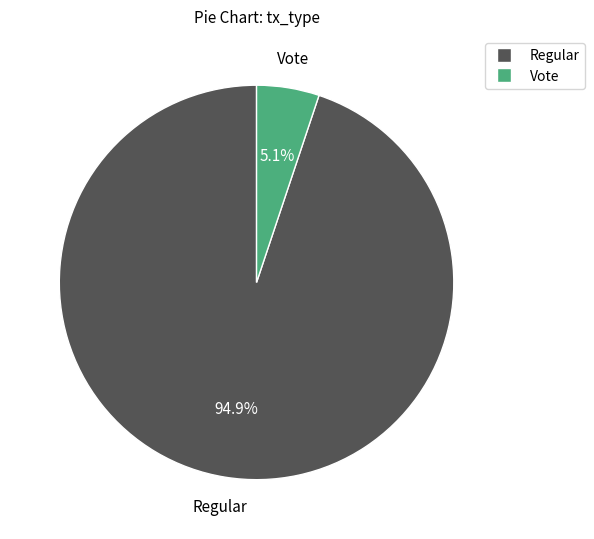

Is it true that Regular is 95% of the pie?

True